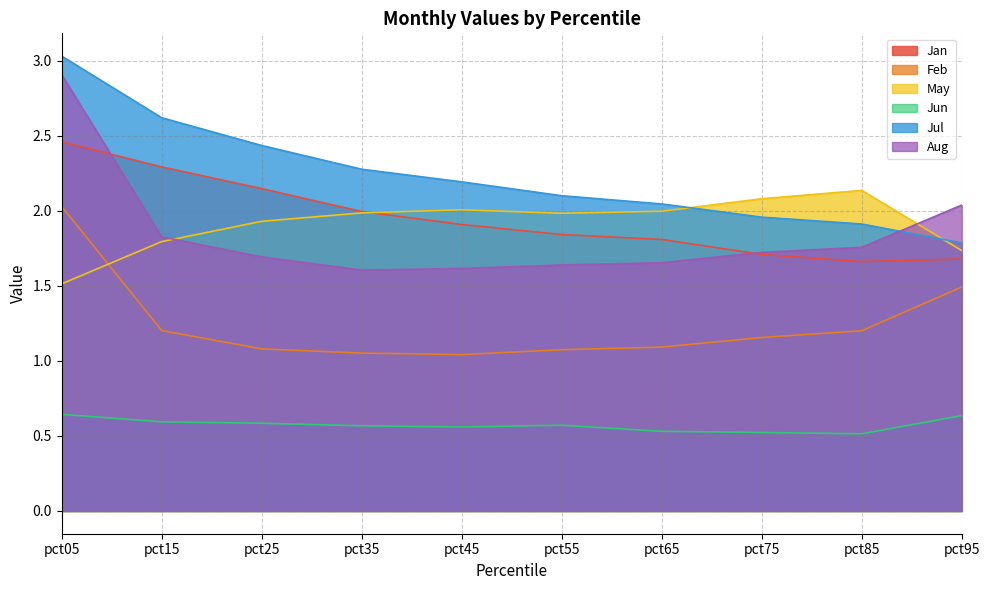

The Jul series shows 2.0 at pct75. True or false?

True